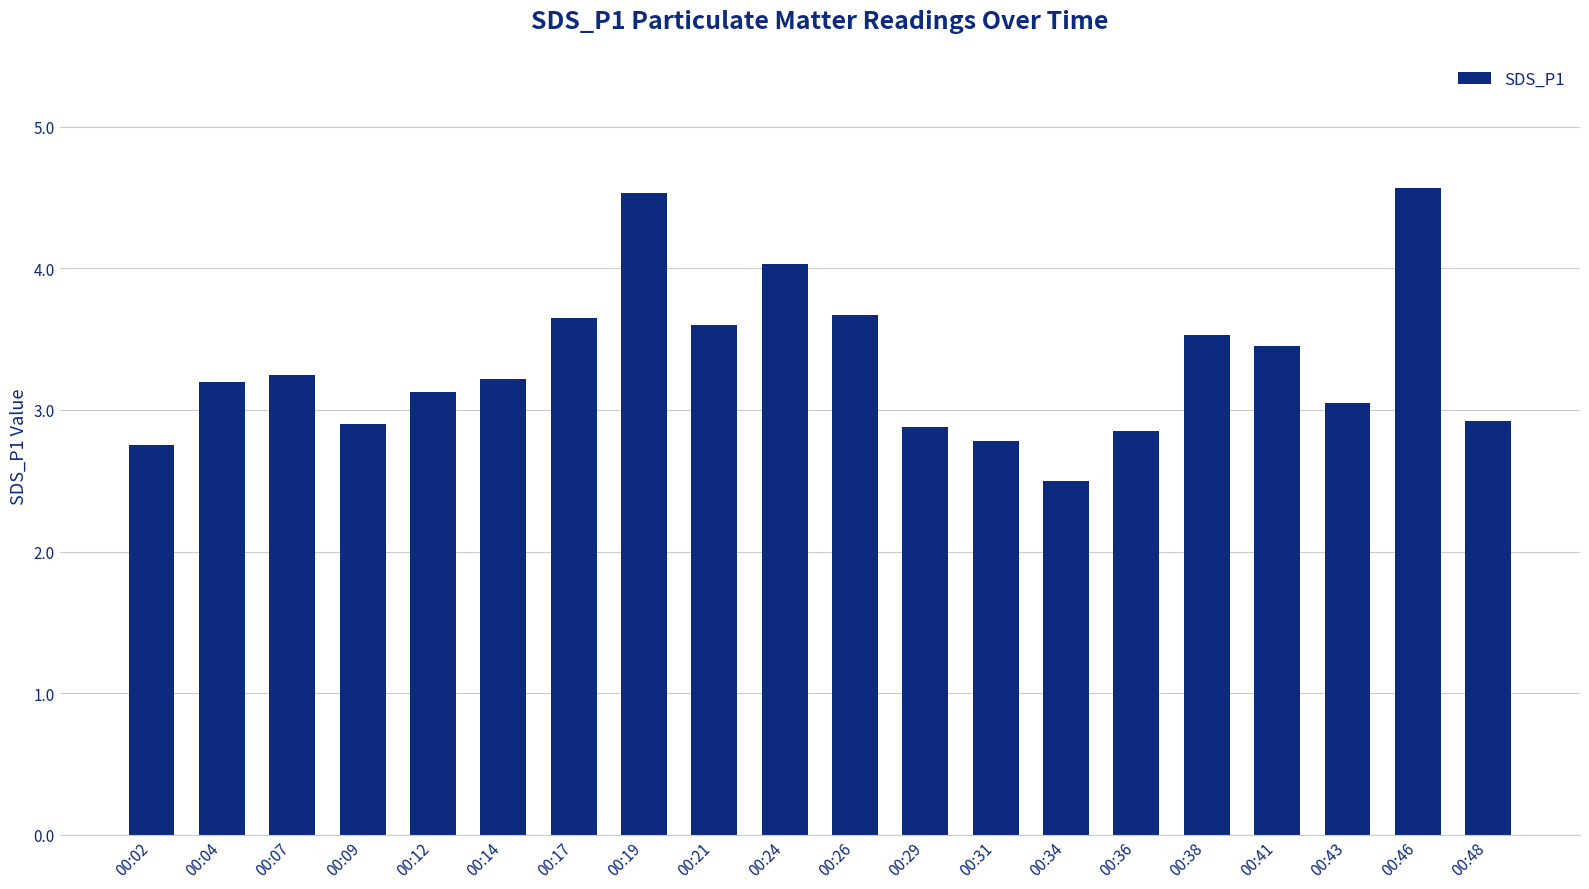

Approximately how many times larger is the value at 00:29 compared to 00:17?

0.8